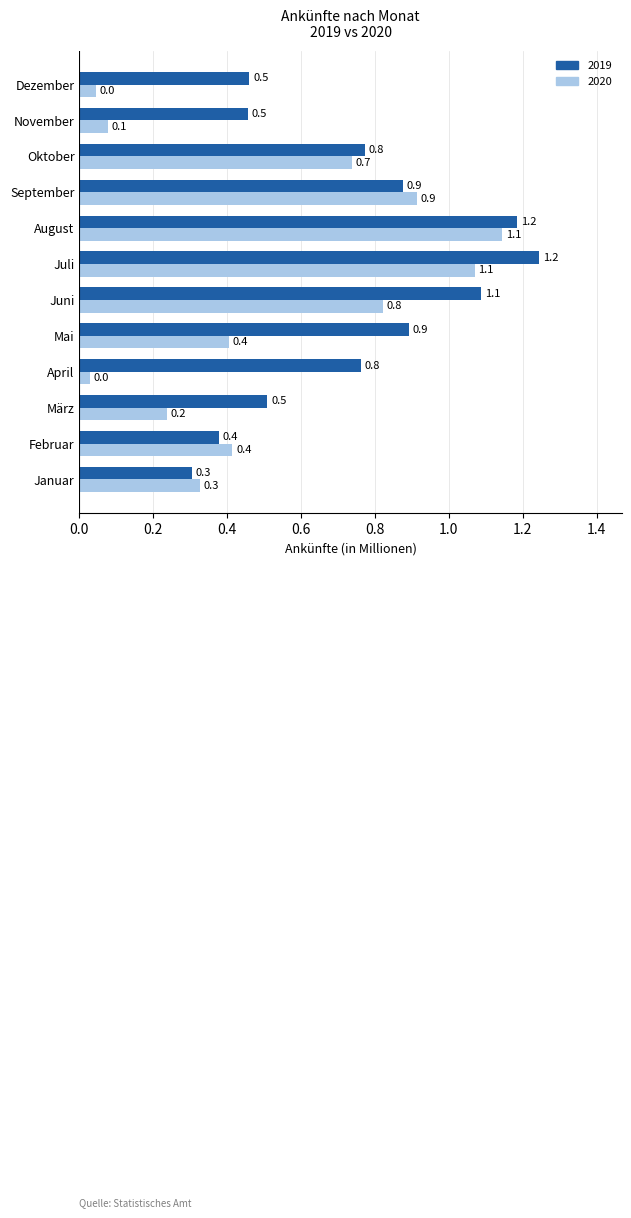

Is it true that 2019 equals 0.6 at Juni?

False